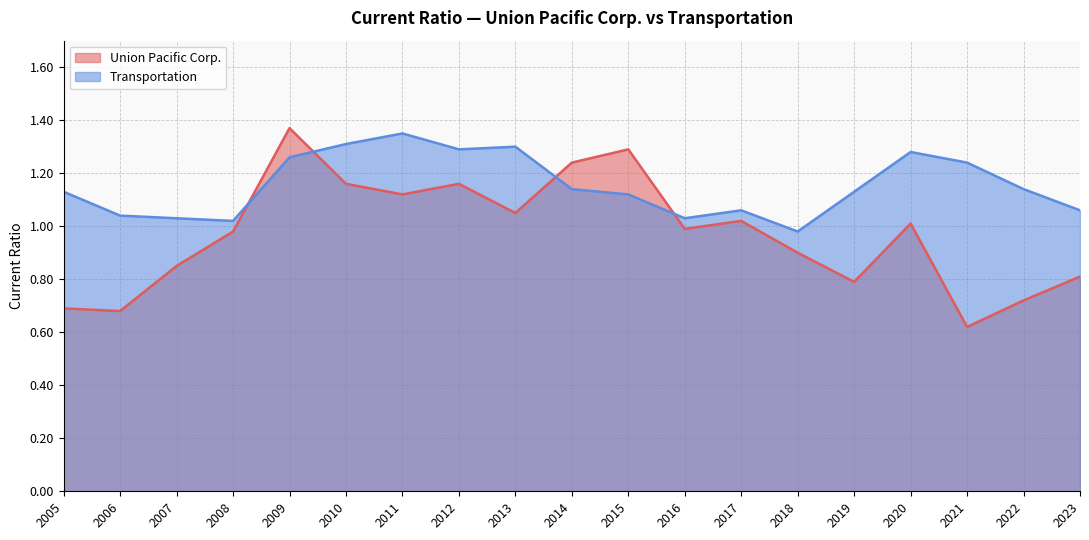

How many lines are shown in the chart?

2